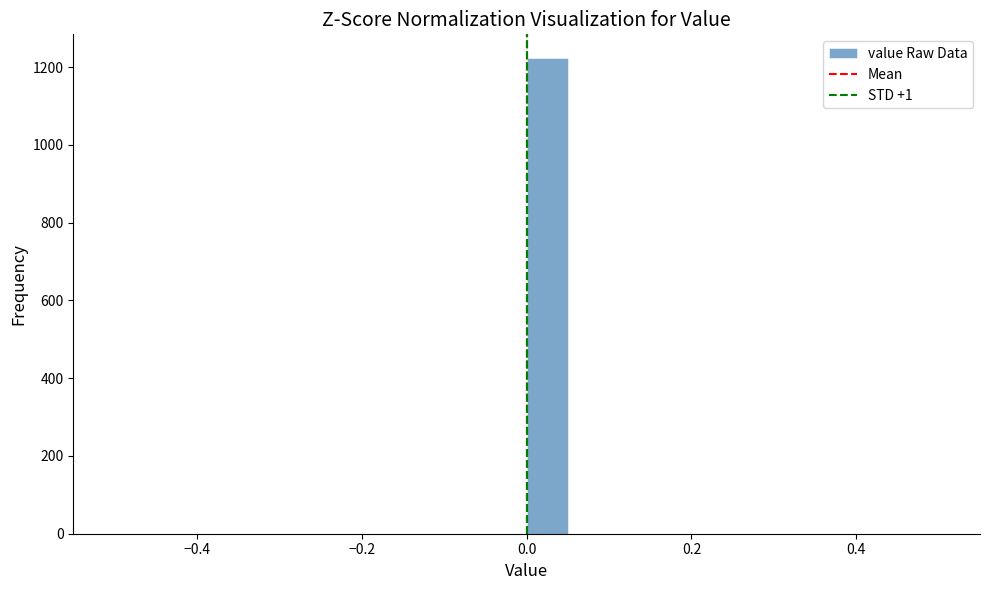

Read against the x-axis, roughly where is the centre of the tallest bar?

0.02